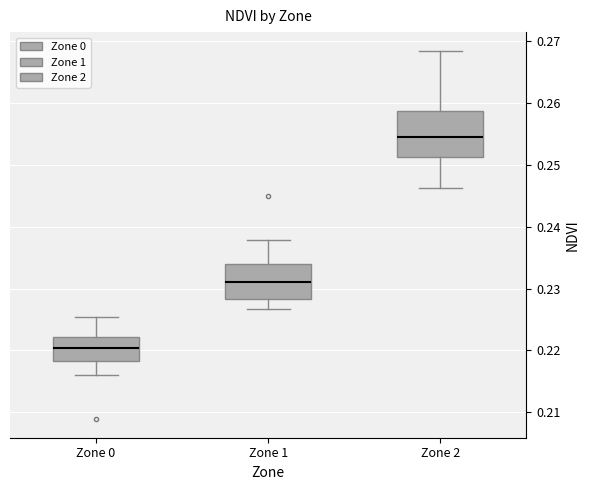

Which box's median line is the lowest?

Zone 0